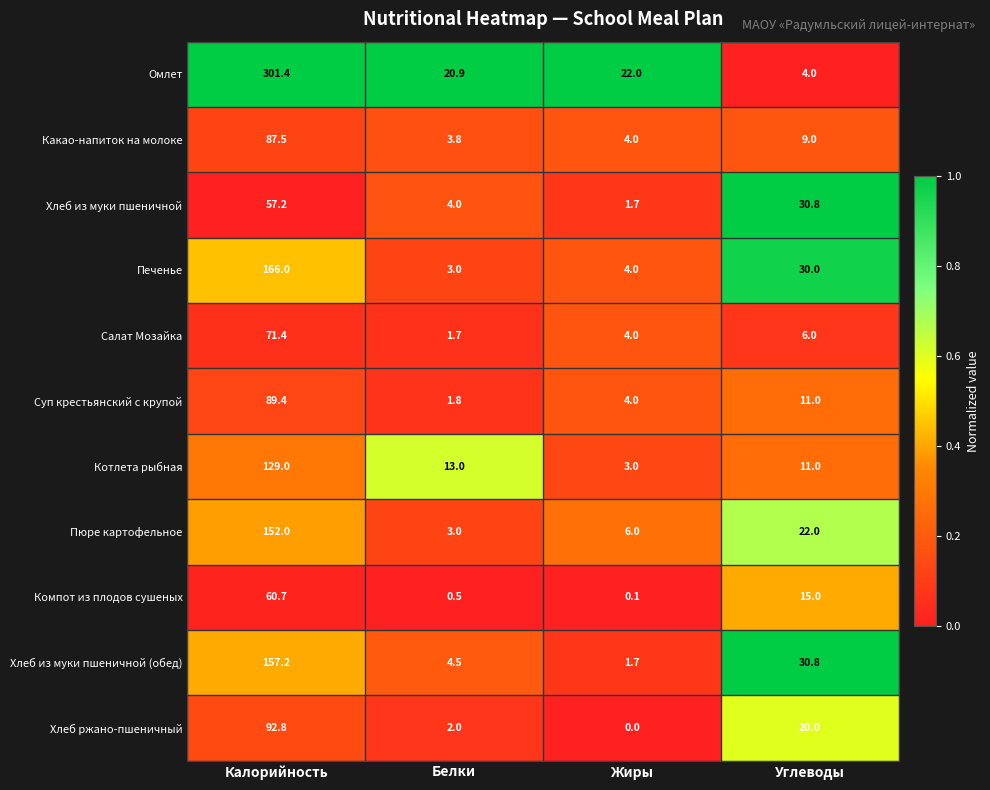

Is it true that Суп крестьянский с крупой equals 6.7 at Углеводы?

False